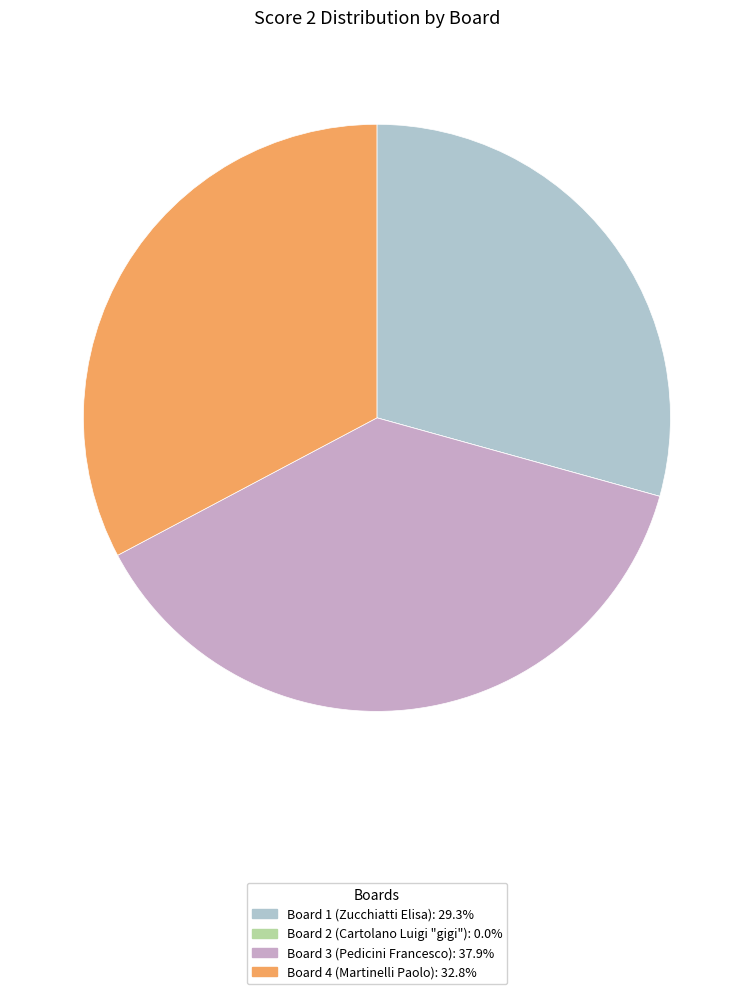

Is Board 4 (Martinelli Paolo): 32.8% the majority of the pie?

No